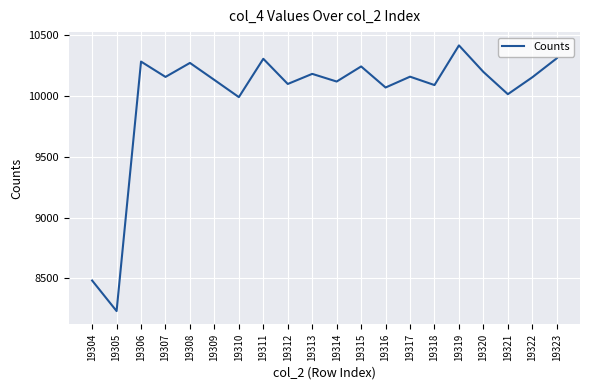

Where does the data first go above 10156?

19306